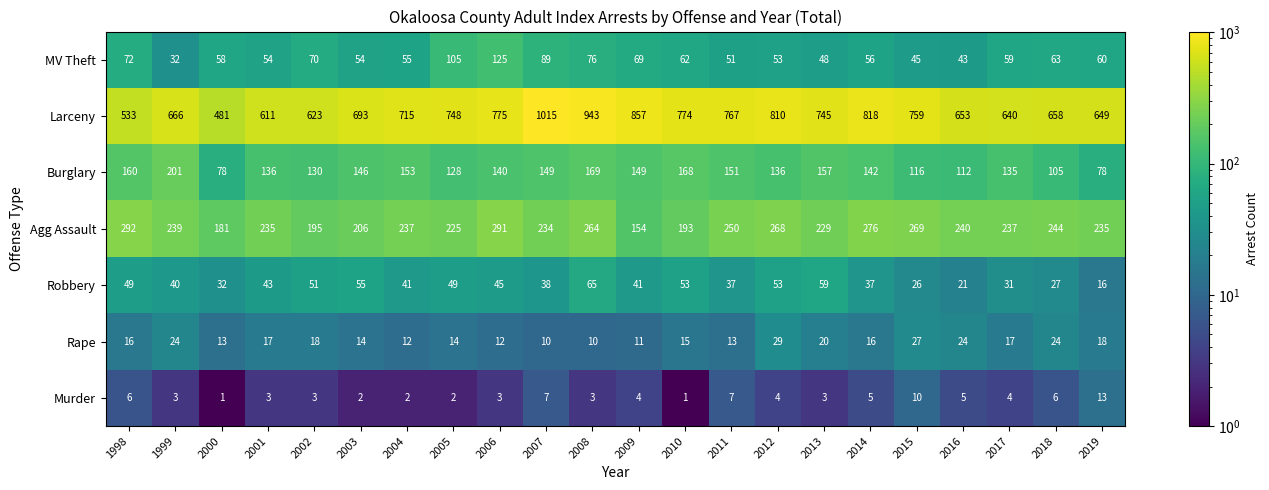

Which series has the largest total across all categories?

Larceny